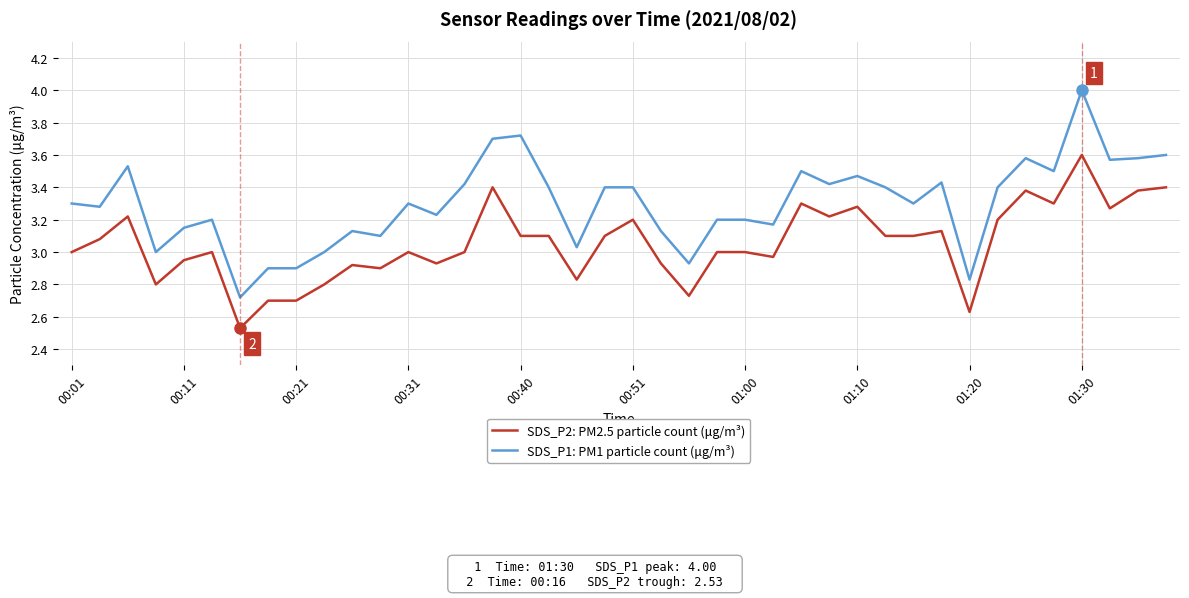

What is the difference between the maximum and minimum values in the SDS_P2: PM2.5 particle count (μg/m³) series?

1.1